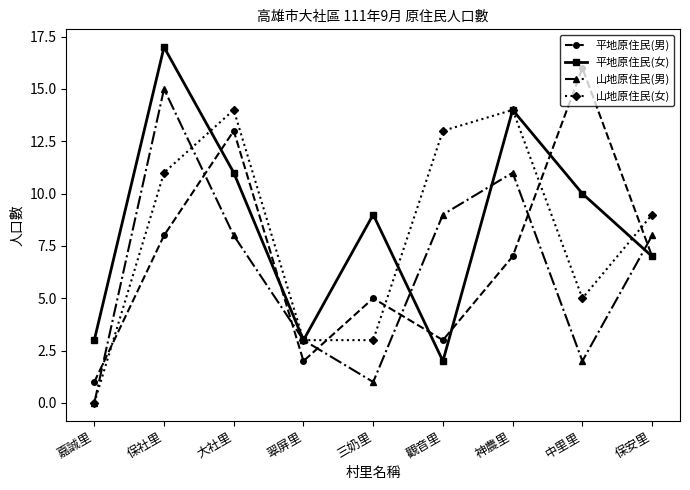

What is the value of the 山地原住民(女) point at the 3rd from the left?

14